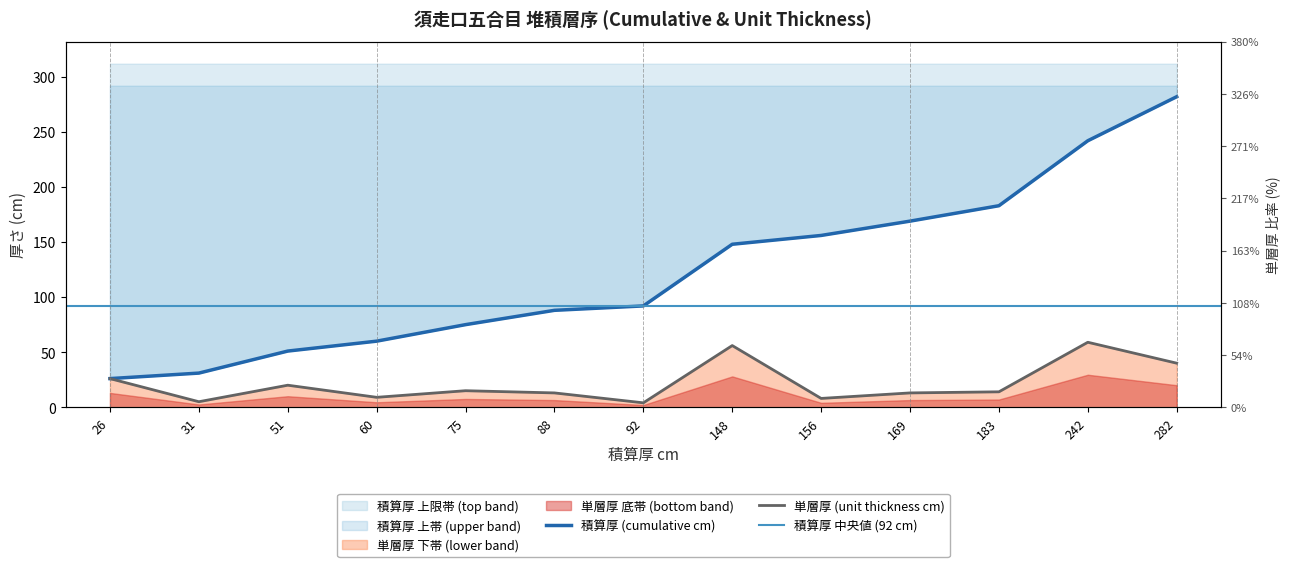

What is the spread (max minus min) of values at 92?

88